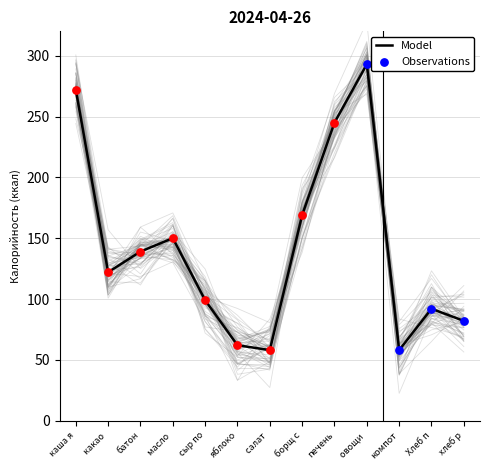

What is the highest value of the Model series?

293